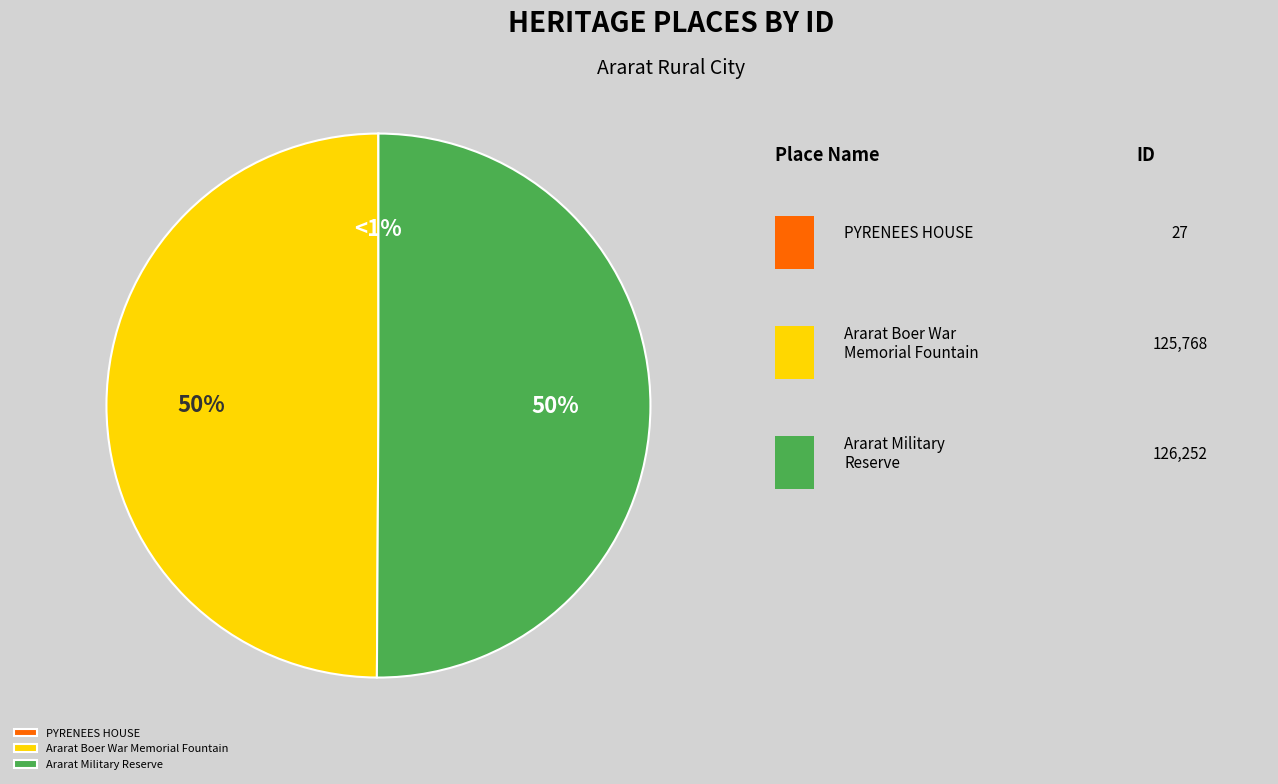

Which category has the smallest portion of the pie?

PYRENEES HOUSE